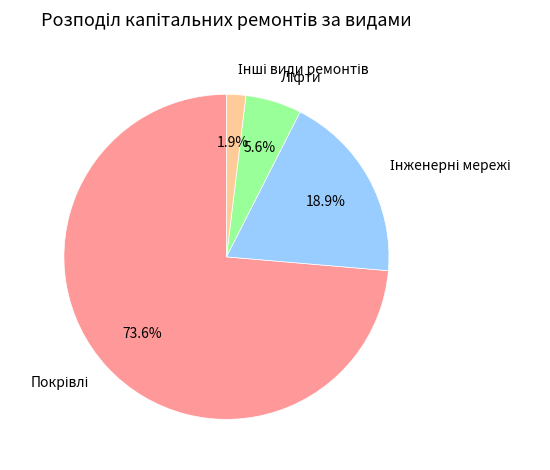

Is there a majority slice in this chart?

Yes